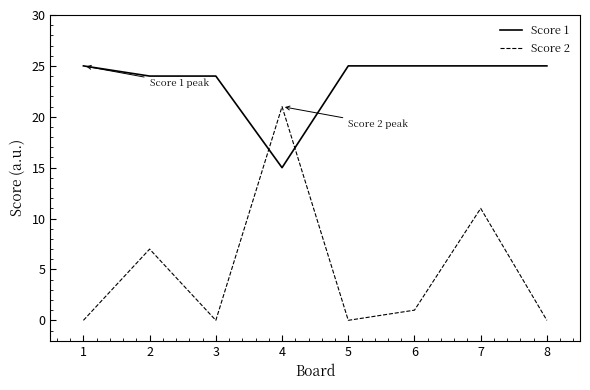

Does the chart display data point markers on the line(s)?

No